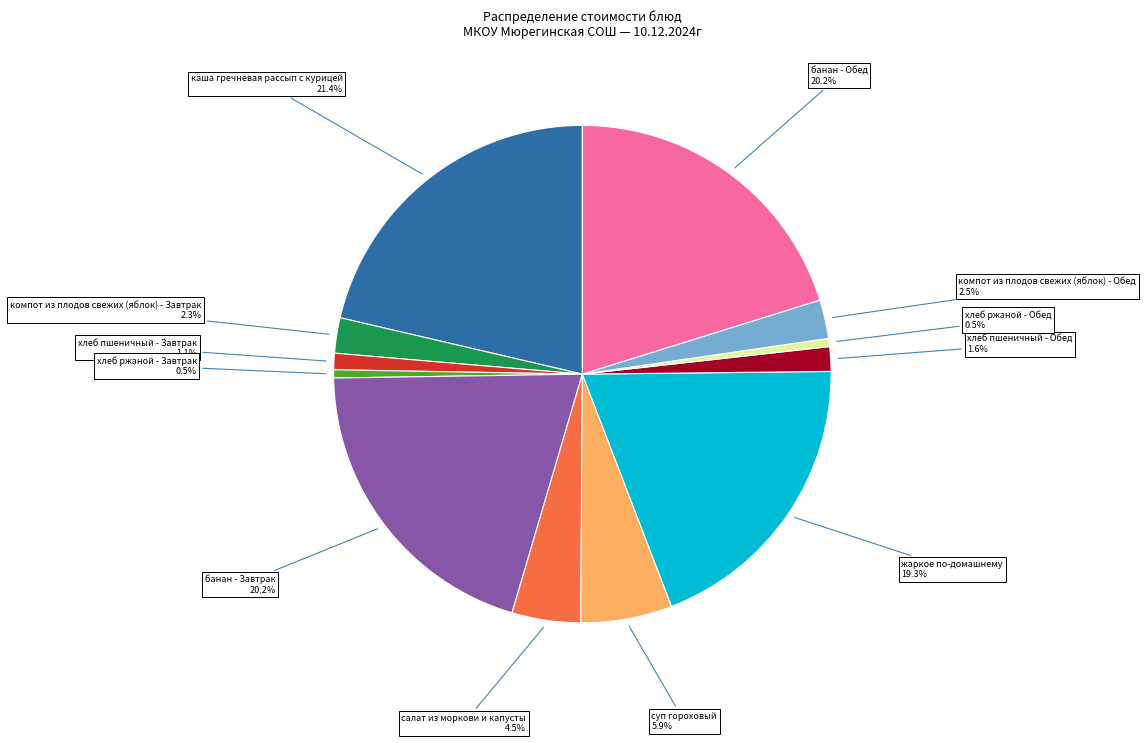

Is there any slice that represents more than half of the pie?

No